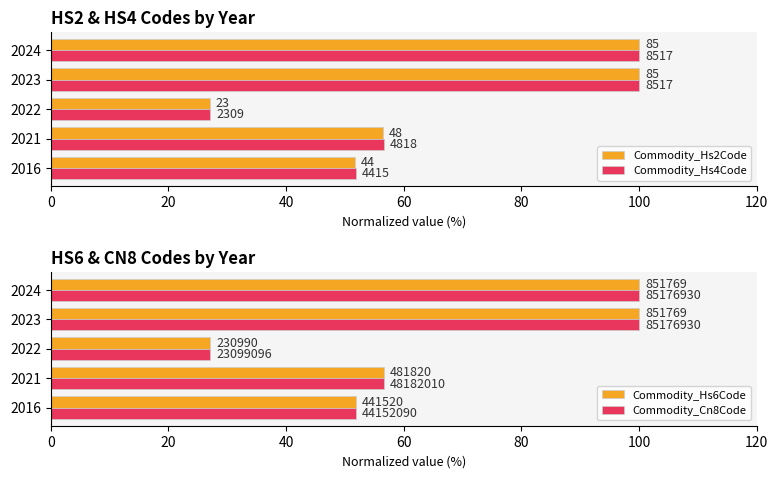

Reading left to right, extract all data points from this chart.

Commodity_Hs2Code: 51.8	56.5	27.1	100.0	100.0
Commodity_Hs4Code: 51.8	56.6	27.1	100.0	100.0
Commodity_Hs6Code: 51.8	56.6	27.1	100.0	100.0
Commodity_Cn8Code: 51.8	56.6	27.1	100.0	100.0